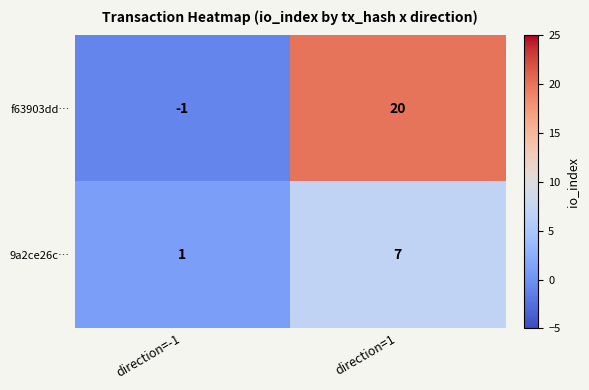

List the labels in order of f63903dd… value, largest first.

direction=1, direction=-1